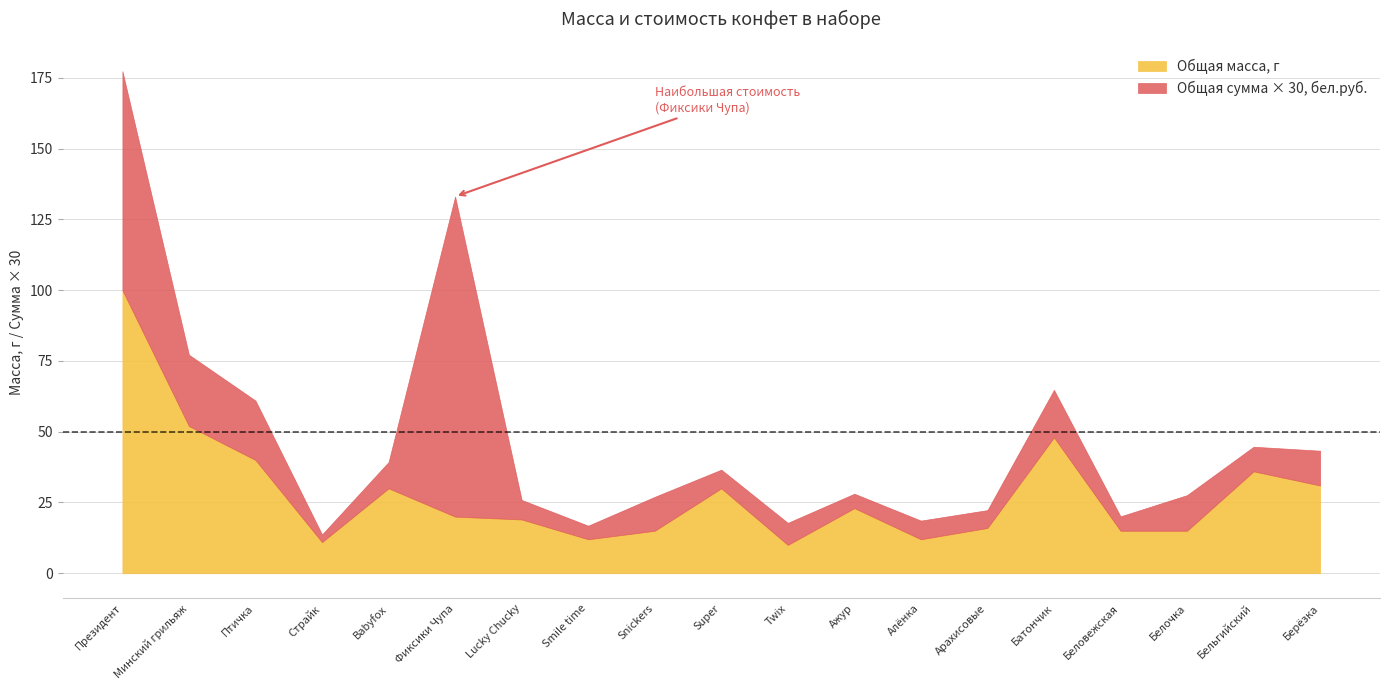

At which label does Общая масса, г reach its peak?

Президент